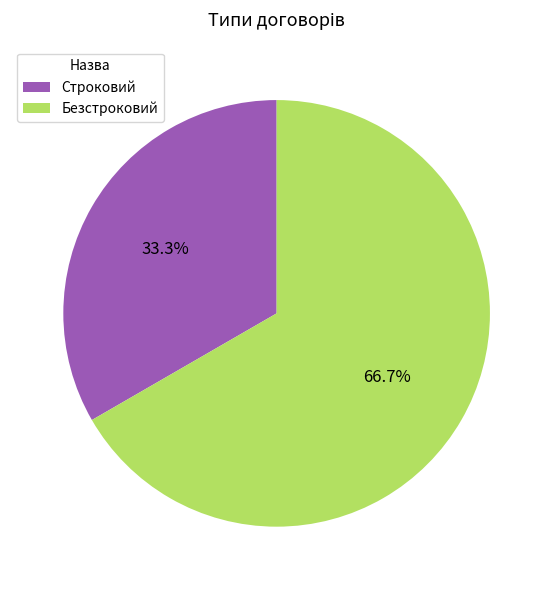

Between Строковий and Безстроковий, which is larger?

Безстроковий